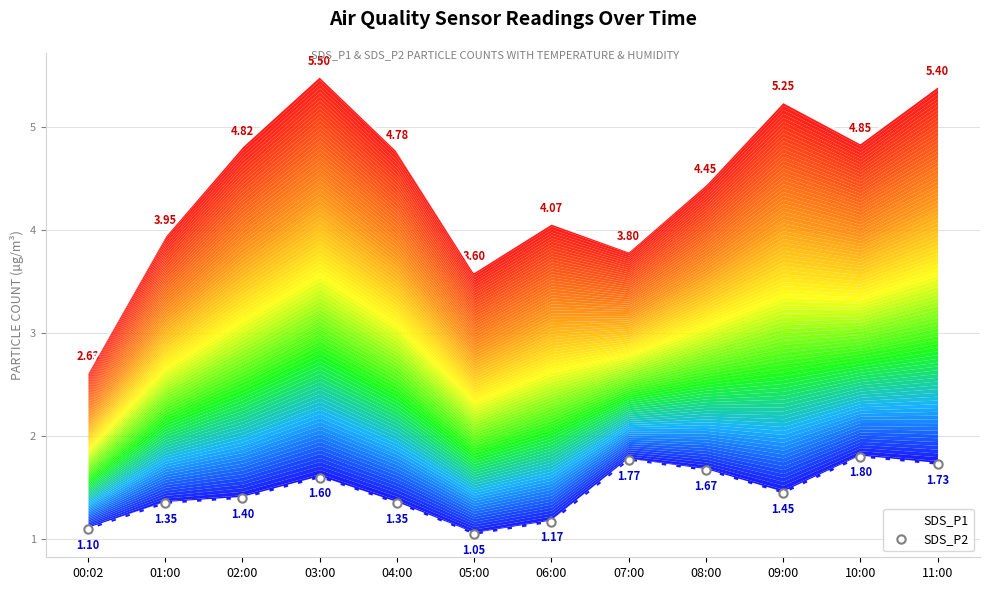

What are all the series names shown in the legend?

SDS_P1, SDS_P2